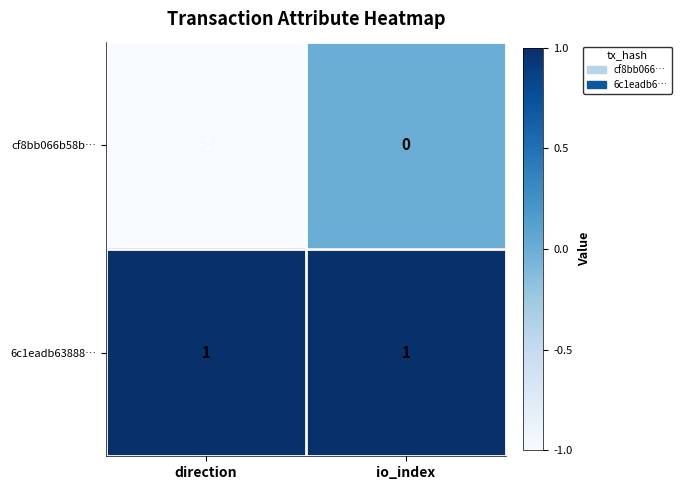

Count the number of categories in the chart.

2